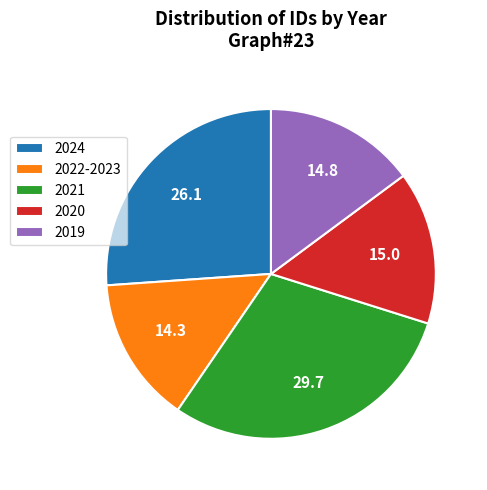

Is the sum of 2022-2023 and 2019 greater than half?

No